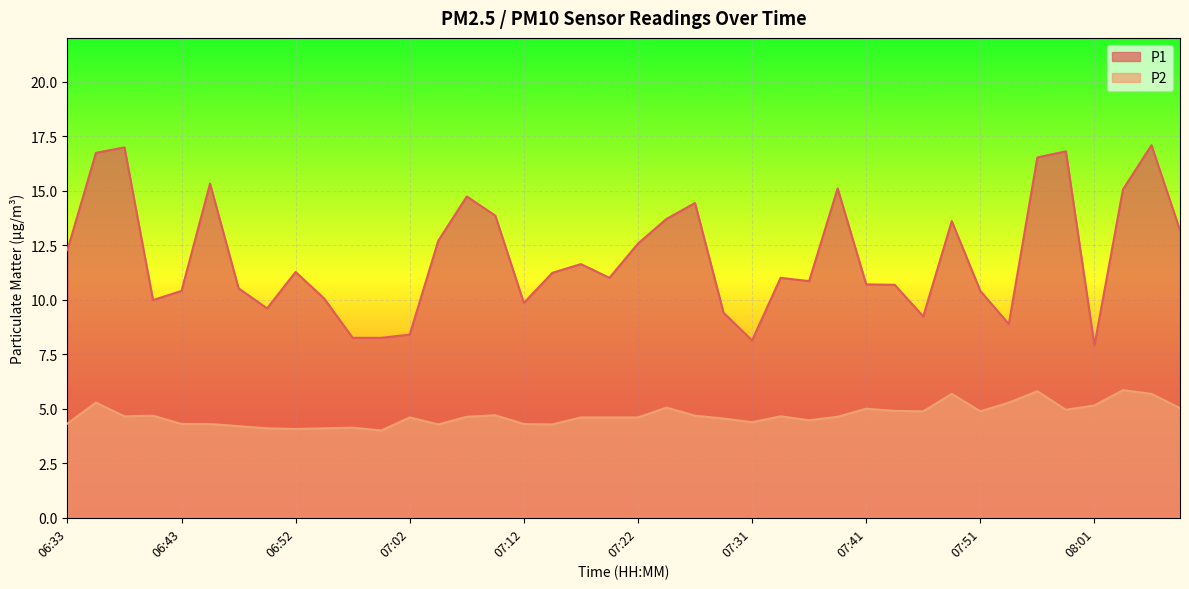

The P1 series shows 2.5 at 06:48. True or false?

False